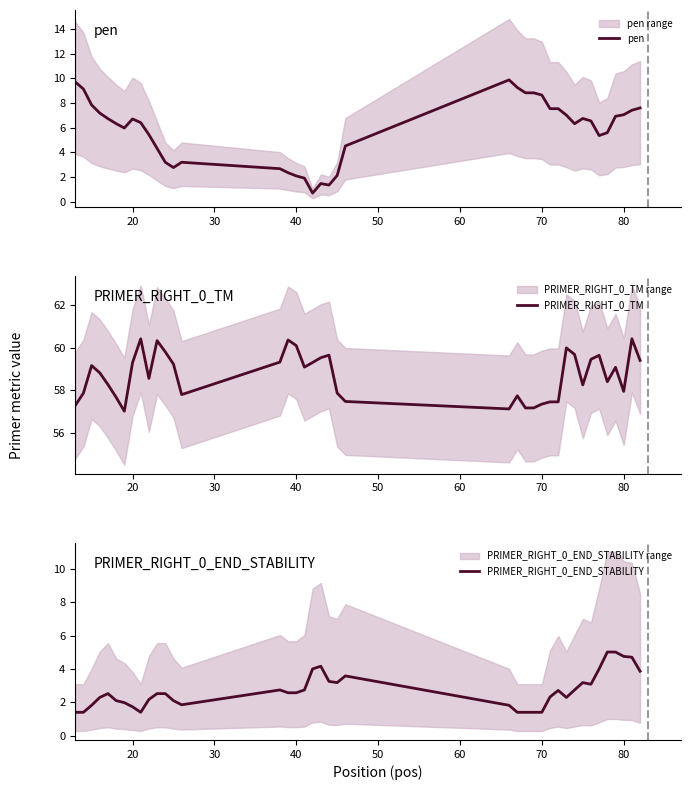

In PRIMER_RIGHT_0_TM, how many points are higher than both neighbors (excluding endpoints)?

10